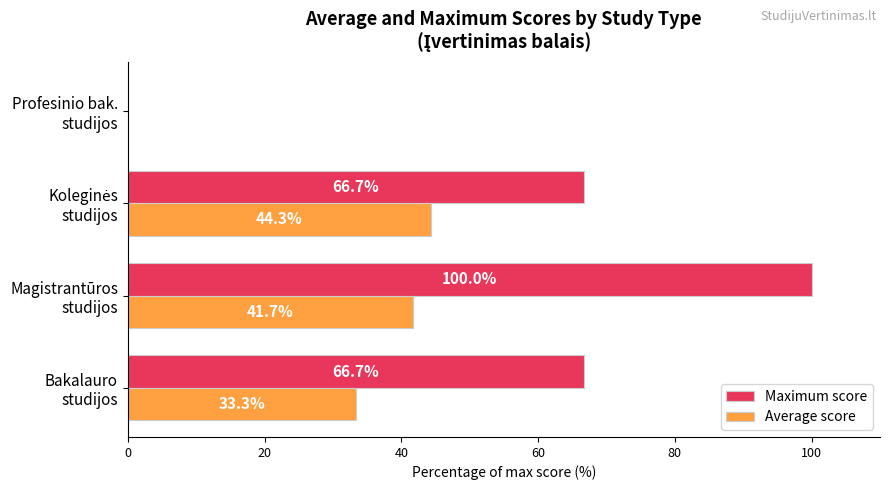

How many values in the Maximum score series exceed 66?

3